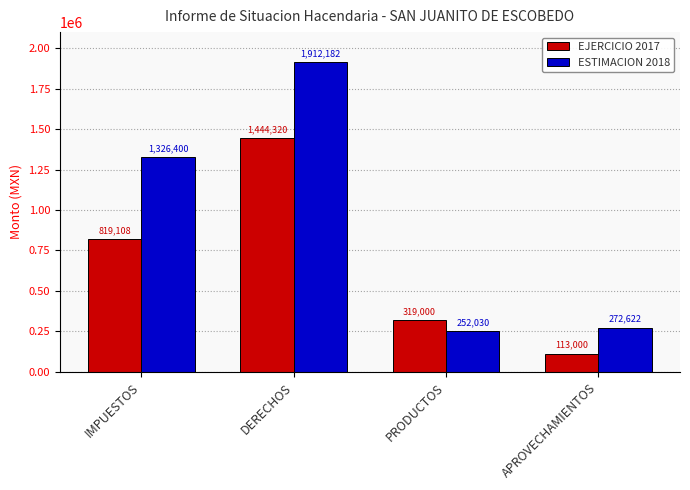

How many bars are there in total?

8